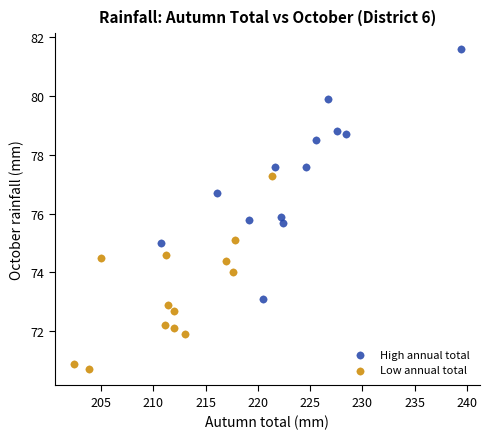

Which series contains the highest Y value?

High annual total